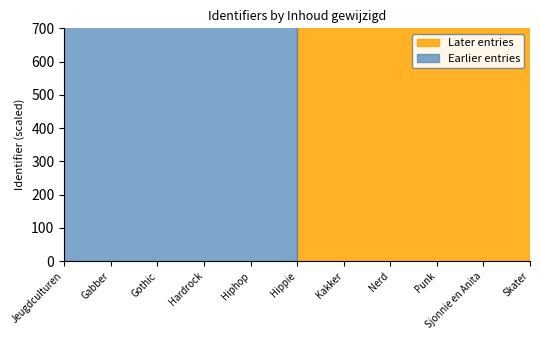

What is the sum of all values?

72881103